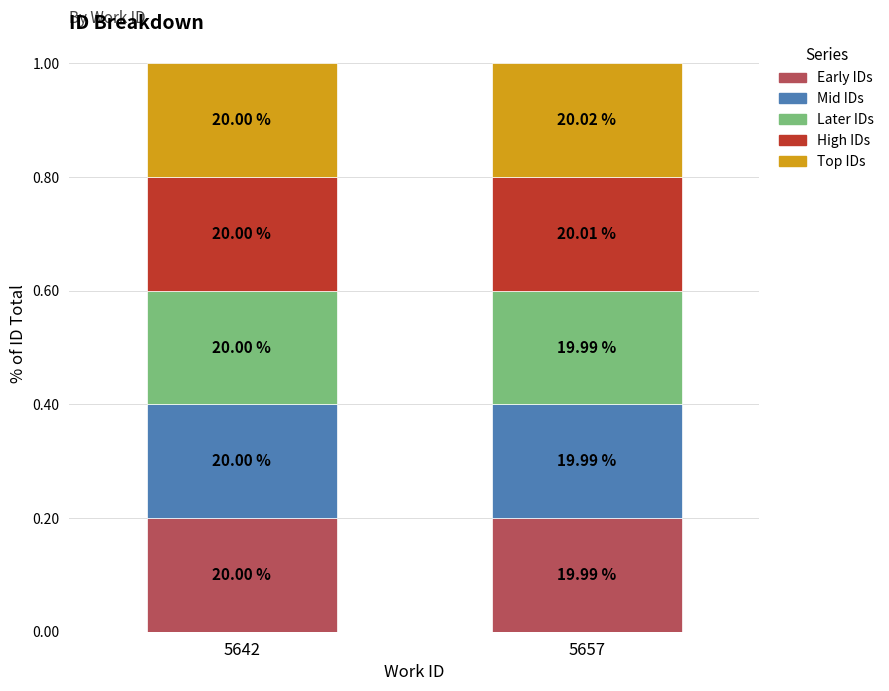

Does the chart contain any negative values?

No